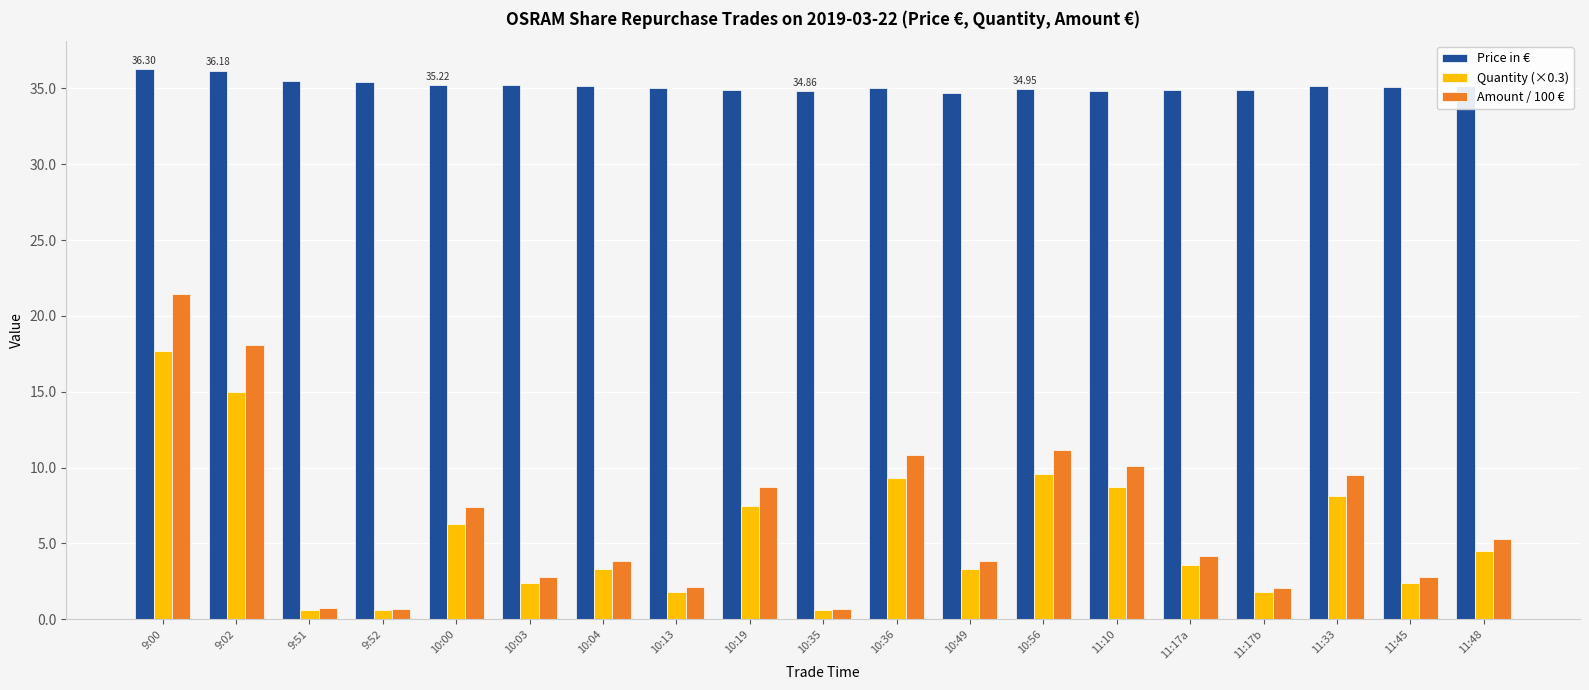

How many groups of bars are there?

19